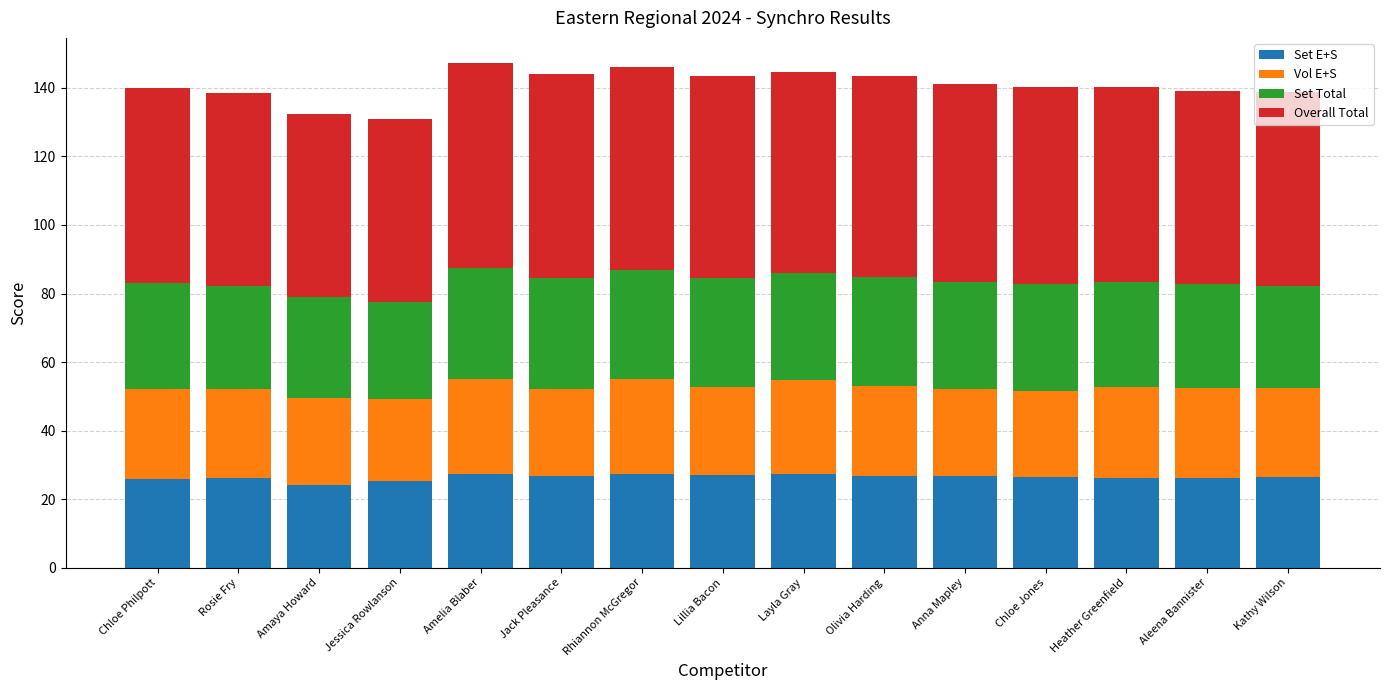

What is the difference between the maximum and minimum values in the Set E+S series?

3.2